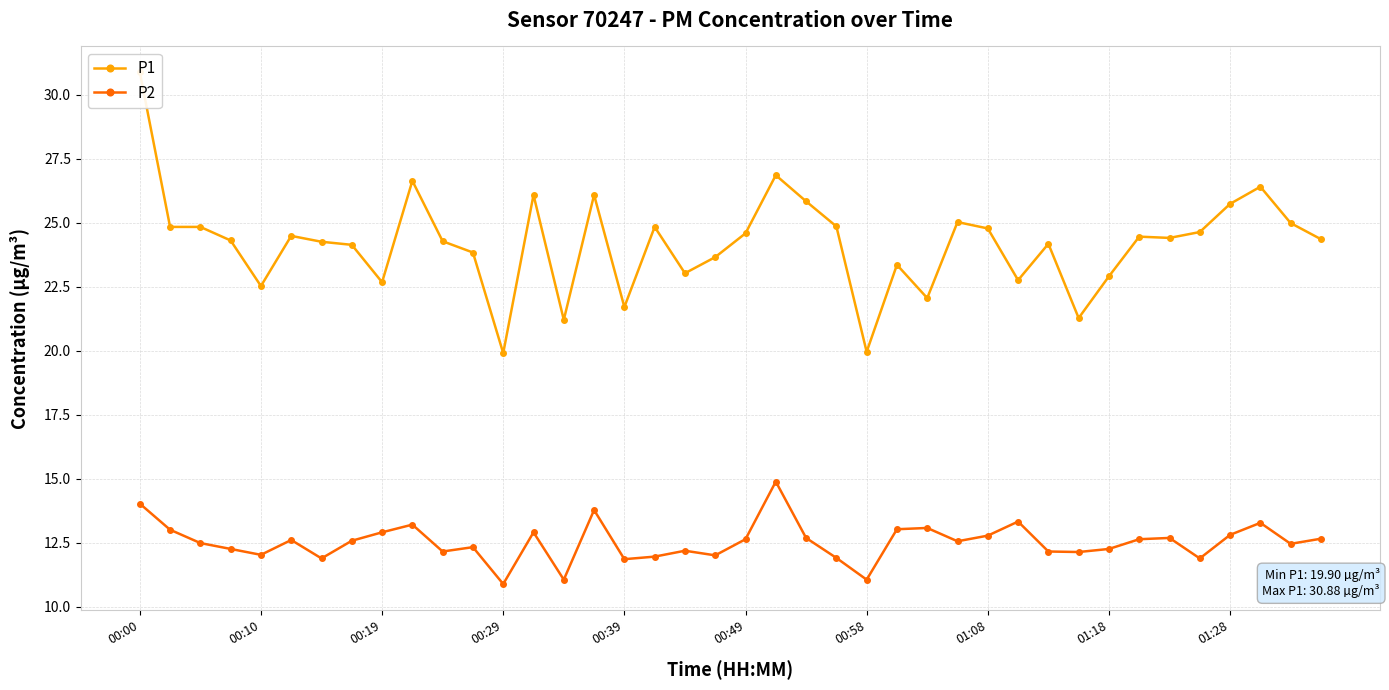

True or false: P2 and P1 cross at least once.

False